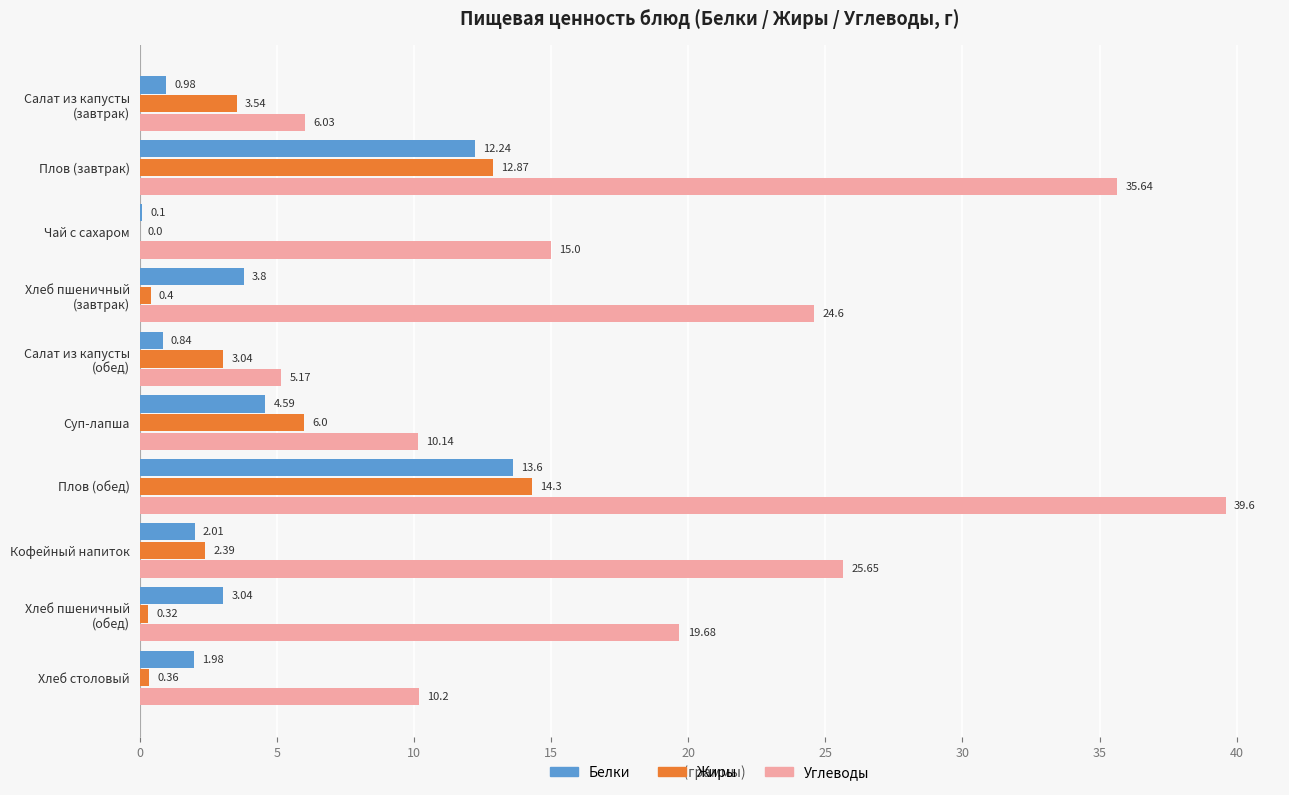

What is the sum of all Жиры values?

43.2